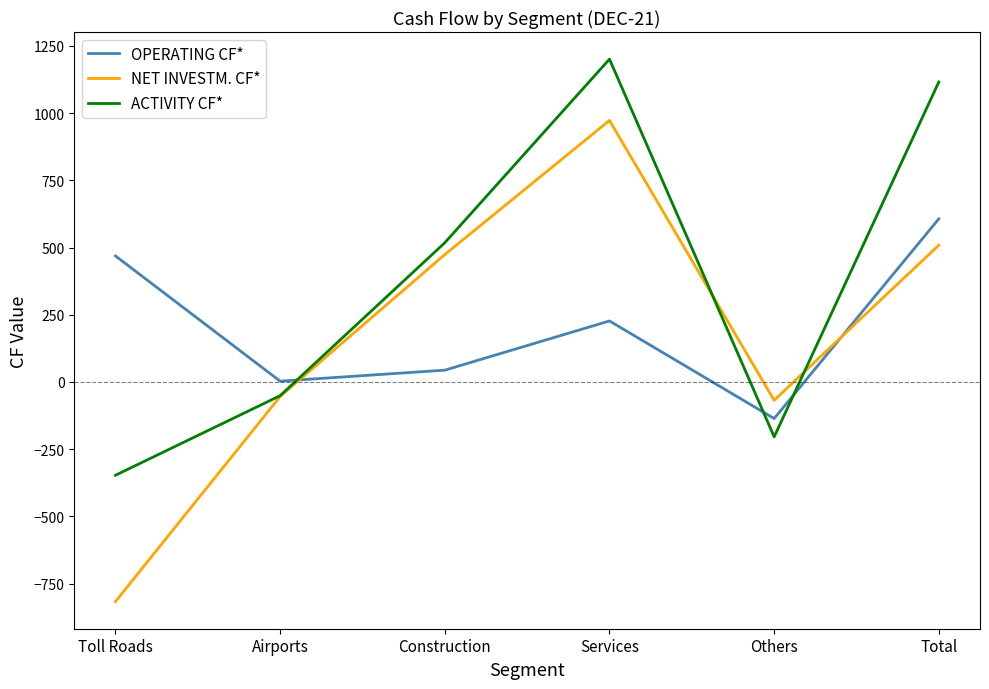

What is the total value across all series at Others?

-408